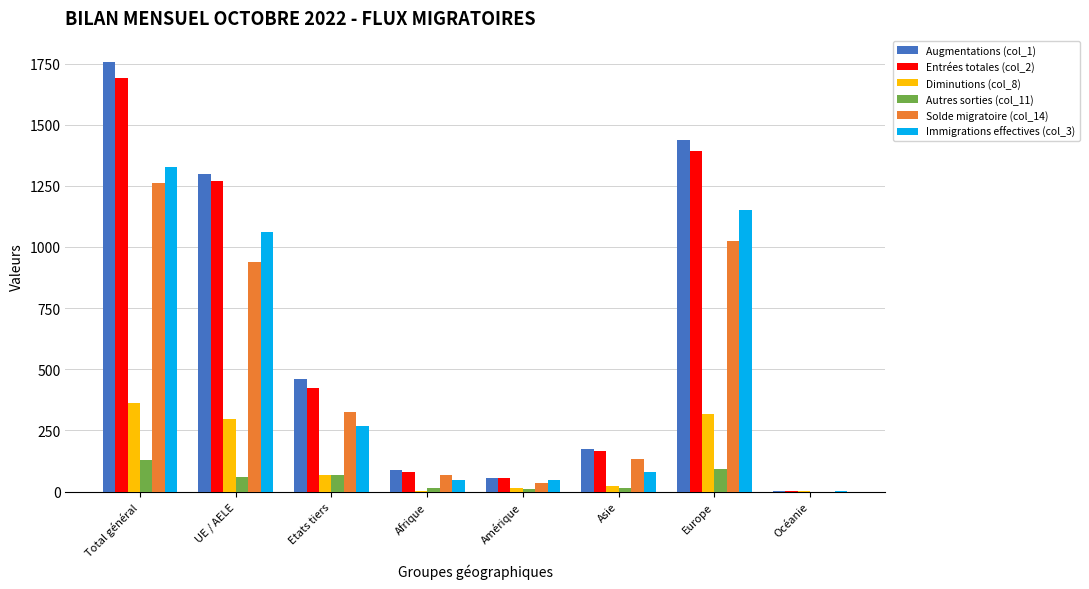

At which category is the sum across all series the highest?

Total général